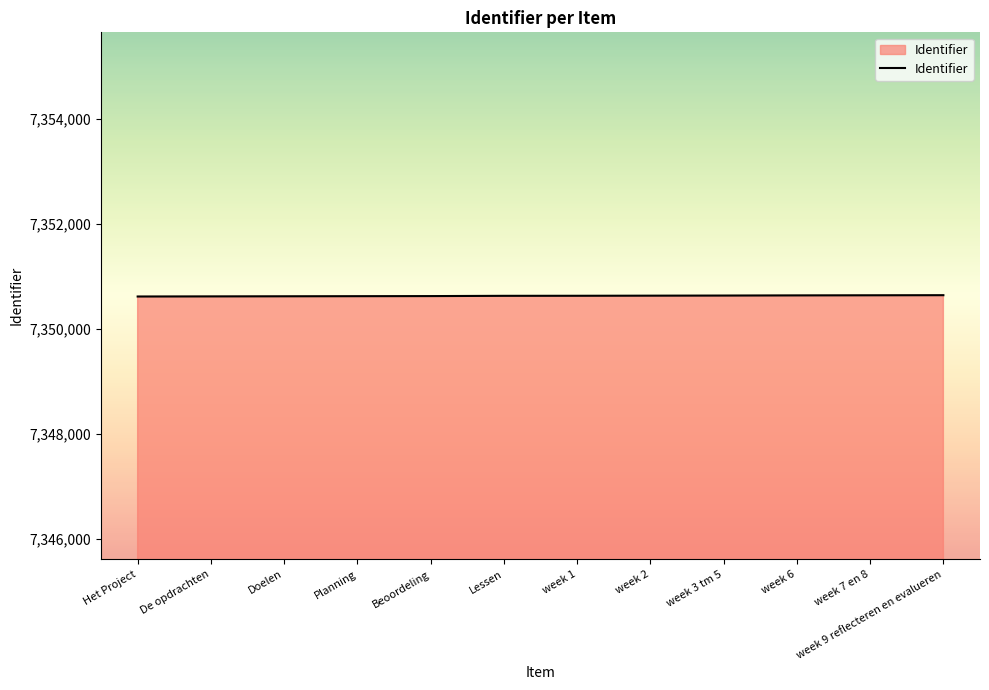

Rank the categories by value from highest to lowest.

week 9 reflecteren en evalueren, week 7 en 8, week 6, week 3 tm 5, week 2, week 1, Lessen, Beoordeling, Planning, Doelen, De opdrachten, Het Project